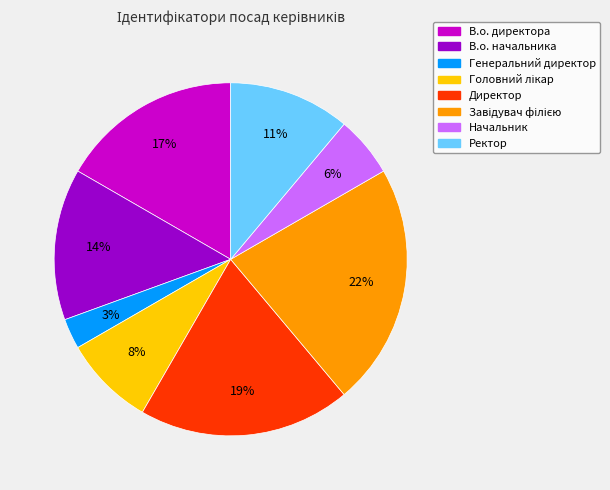

Which has a higher value, Директор or В.о. начальника?

Директор